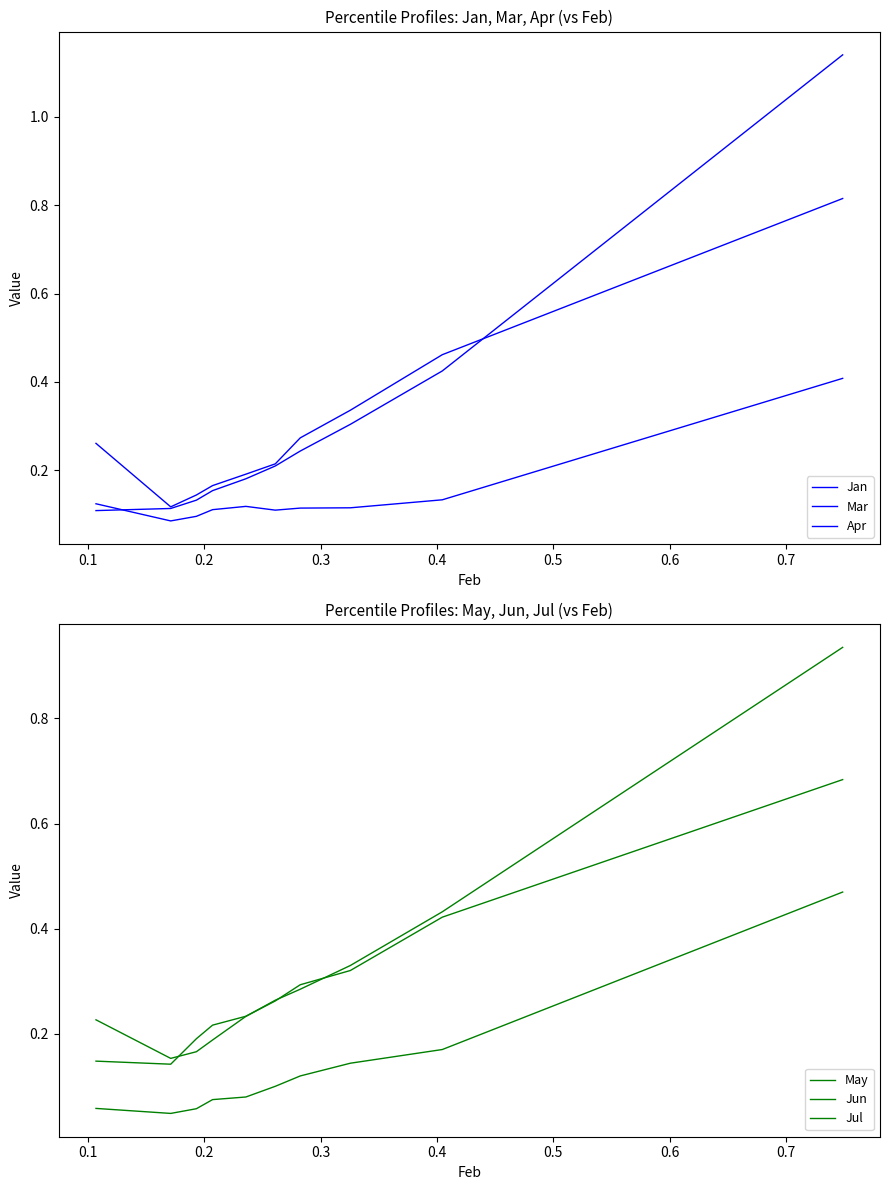

Reading right to left, extract all data points from this chart.

Jan: 0.8	0.5	0.3	0.3	0.2	0.2	0.2	0.1	0.1	0.3
Mar: 1.1	0.4	0.3	0.2	0.2	0.2	0.2	0.1	0.1	0.1
Apr: 0.4	0.1	0.1	0.1	0.1	0.1	0.1	0.1	0.1	0.1
May: 0.5	0.2	0.1	0.1	0.1	0.1	0.1	0.1	0.0	0.1
Jun: 0.7	0.4	0.3	0.3	0.3	0.2	0.2	0.2	0.1	0.1
Jul: 0.9	0.4	0.3	0.3	0.3	0.2	0.2	0.2	0.2	0.2